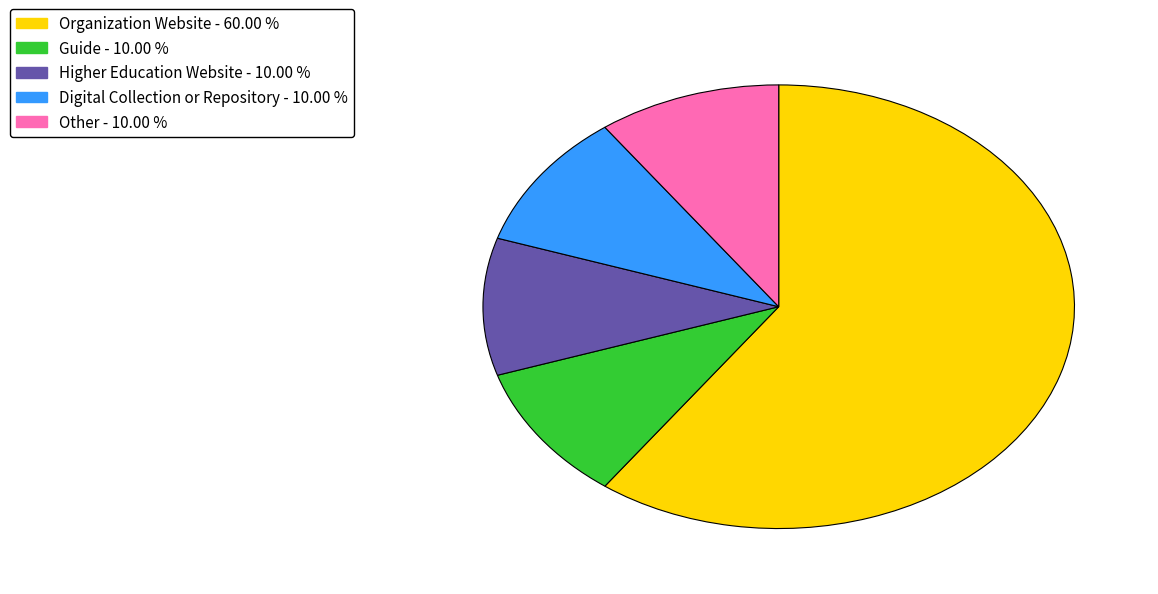

Does Organization Website - 60.00 % represent more than half of the total?

Yes